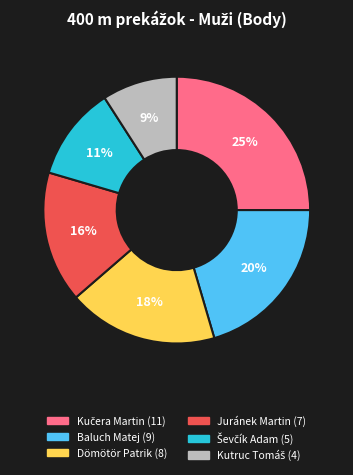

To the nearest percent, what is the difference between the largest and smallest slice percentages?

16%